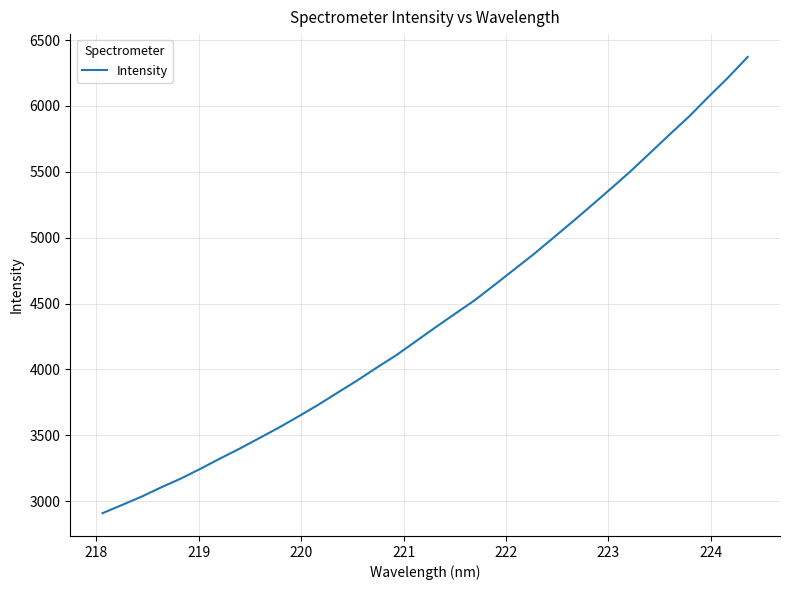

What is the difference between the maximum and minimum values?

3462.5